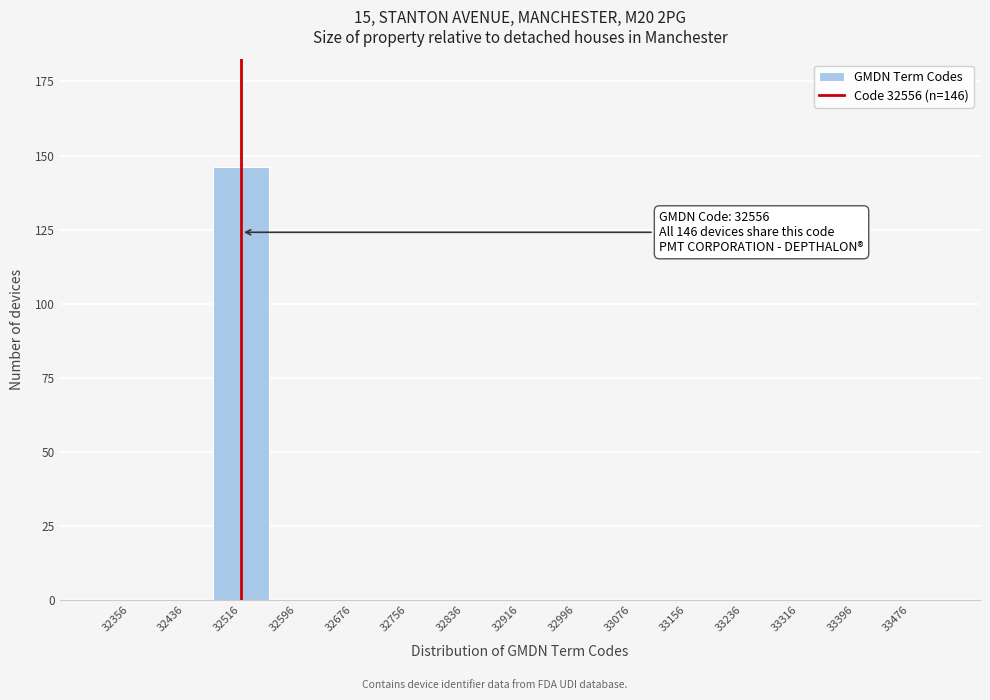

The chart shows a value of 0 at 32676. True or false?

True